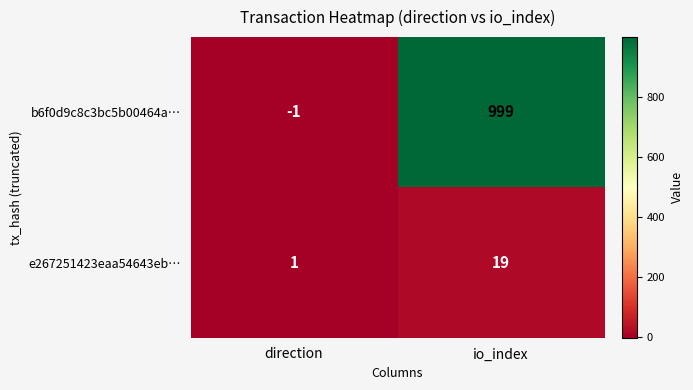

What is the average value of the b6f0d9c8c3bc5b00464a… series?

499